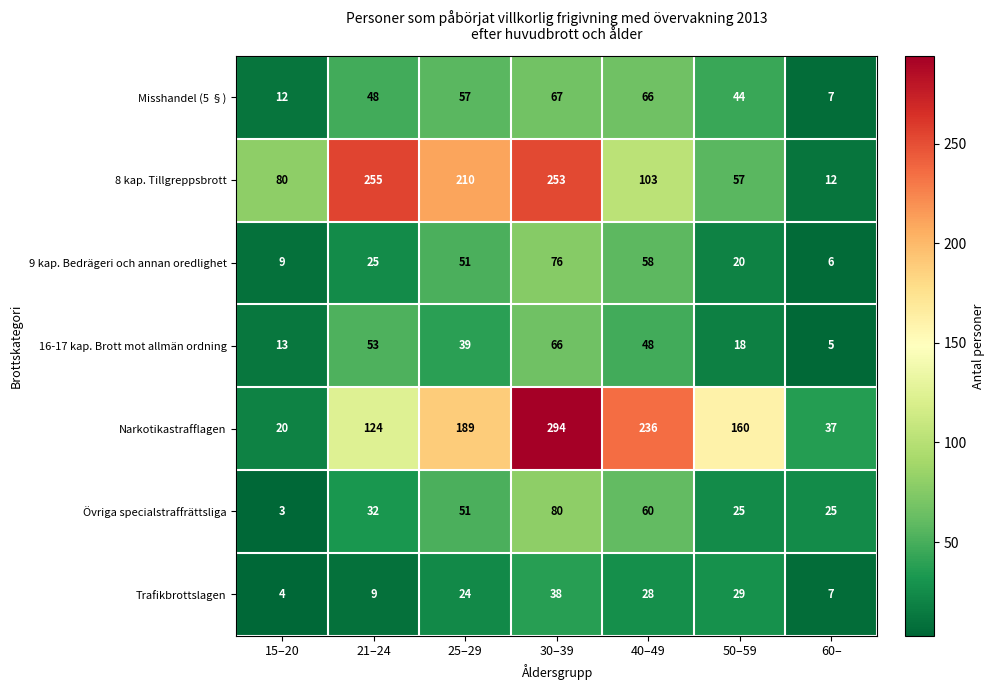

What is the difference between the maximum and minimum values in the 16-17 kap. Brott mot allmän ordning series?

61